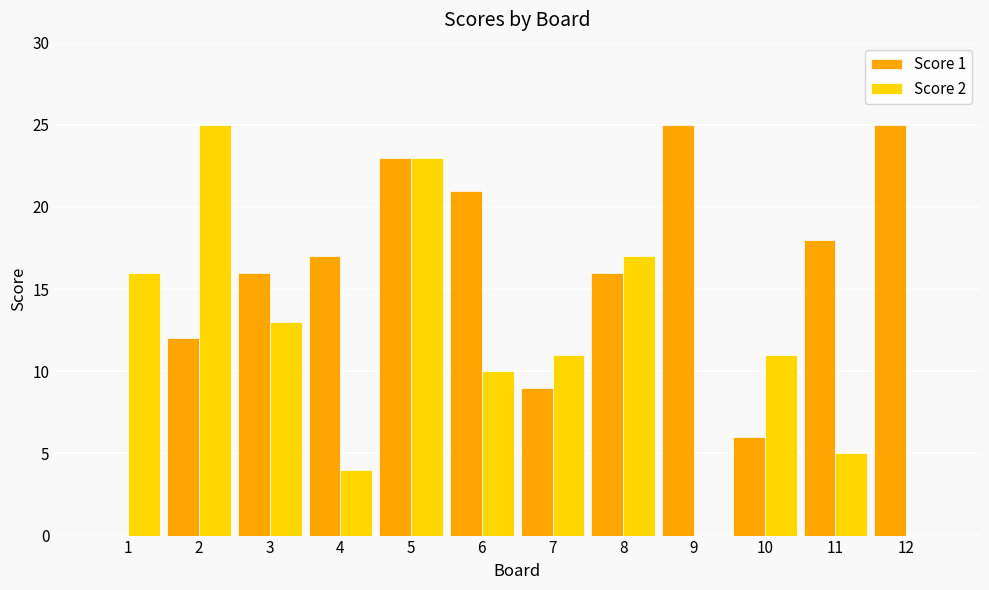

What is the difference between the Score 1 values at 6 and 7?

12